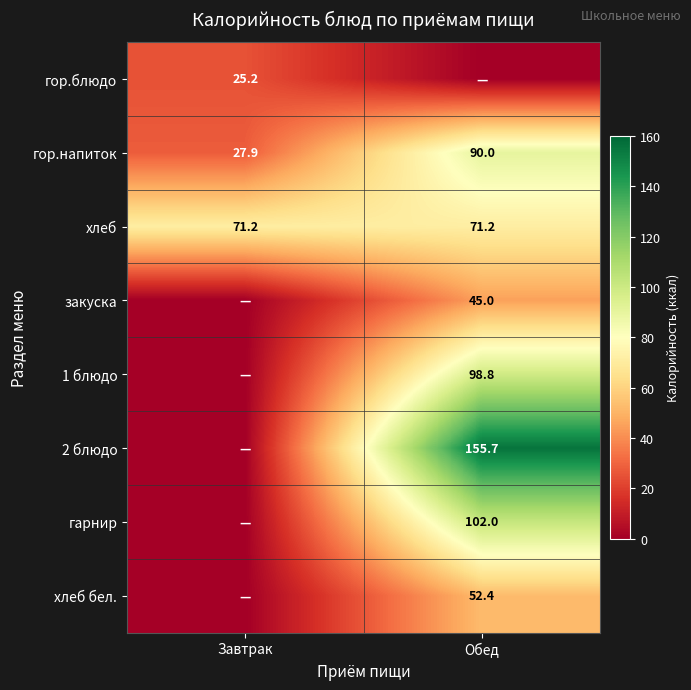

True or false: 2 блюдо has a value of 229.6 at Обед.

False